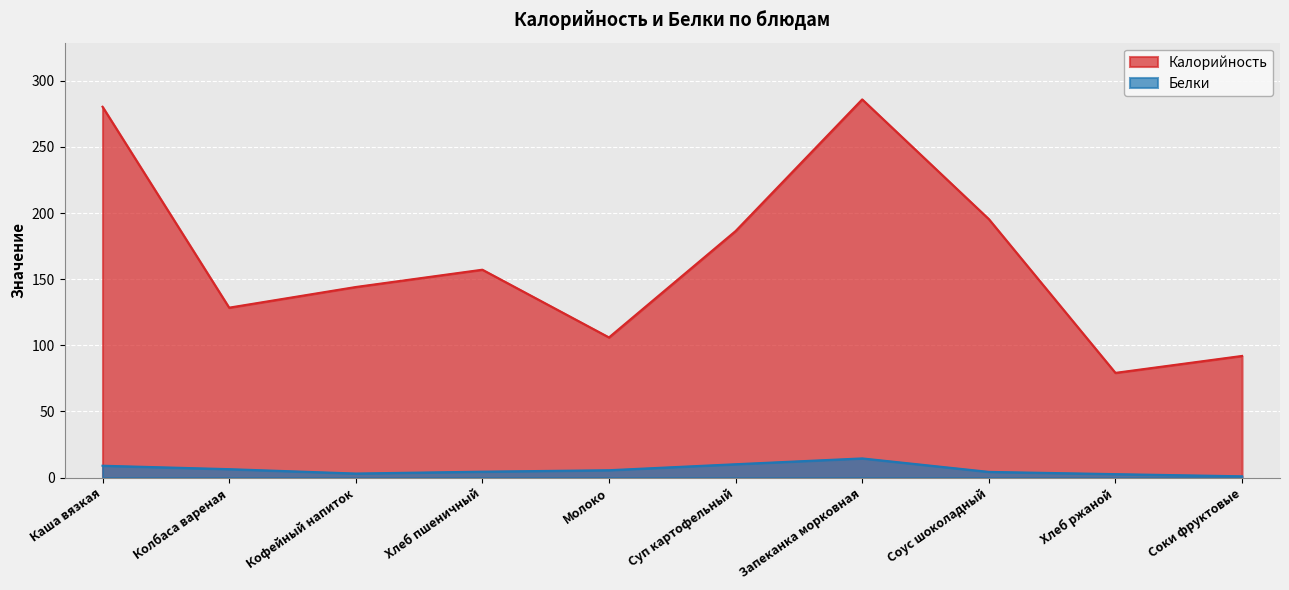

Which label corresponds to the smallest value in the chart?

Соки фруктовые